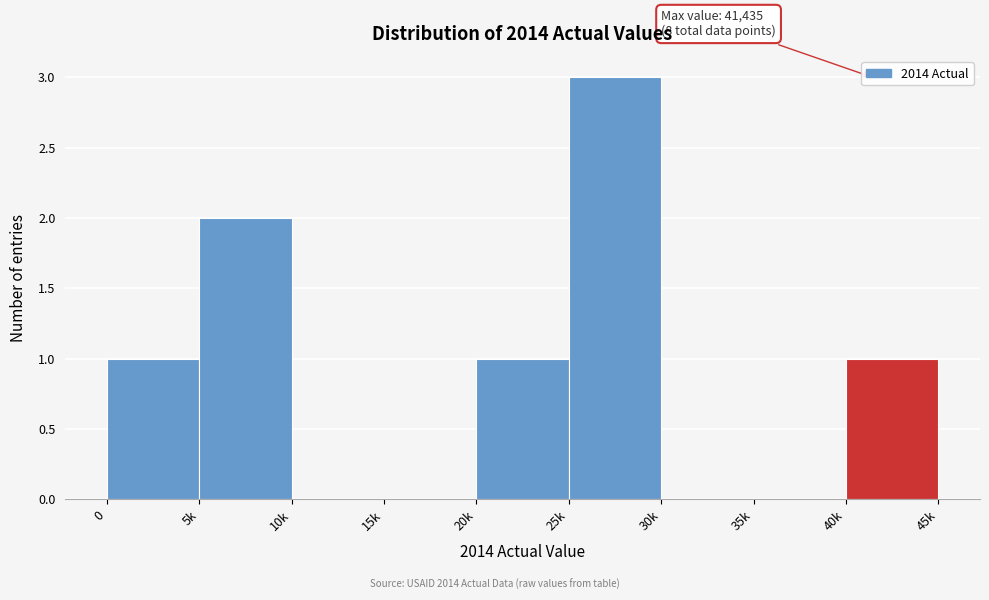

Reading left to right, what are all the values shown in this chart?

0=1	5k=2	10k=0	15k=0	20k=1	25k=3	30k=0	35k=0	40k=1